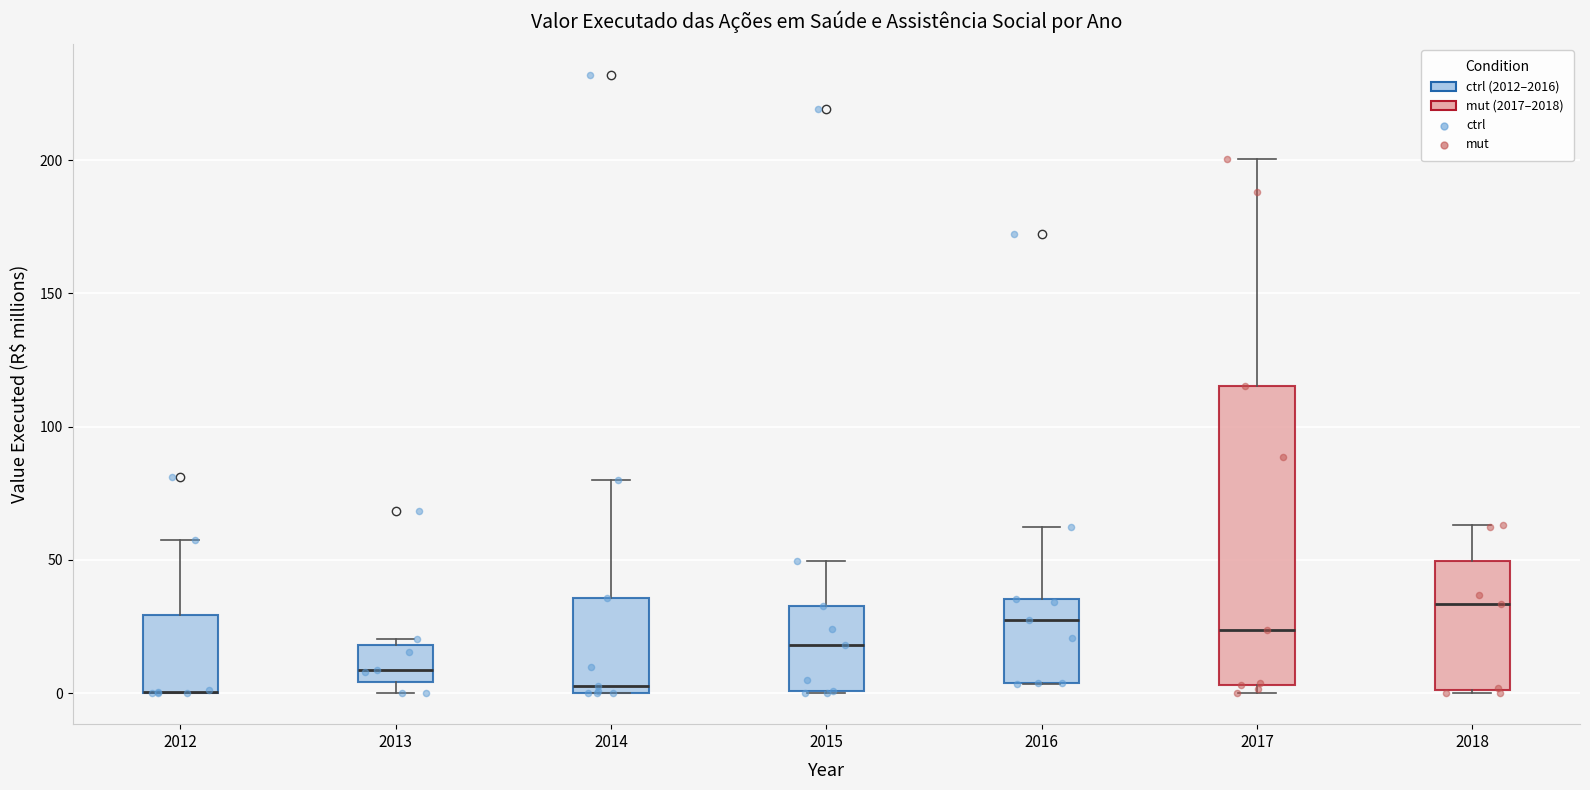

Which box is the tallest, from its lower edge to its upper edge?

2017